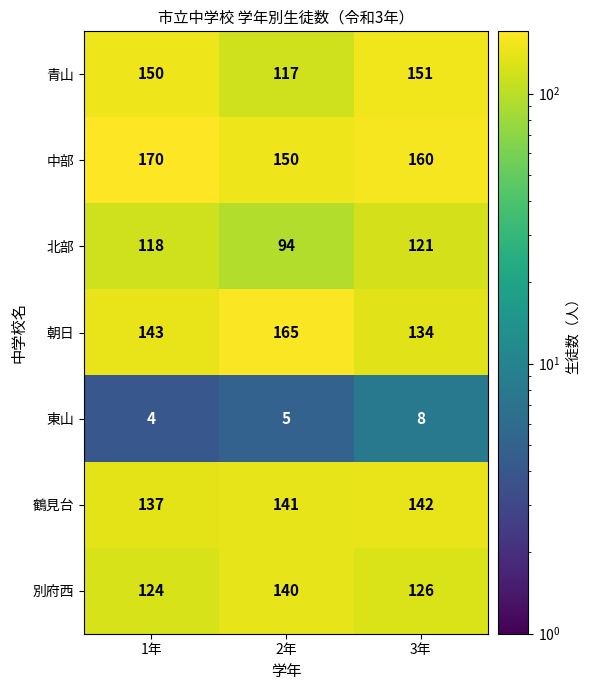

At which label does 北部 reach its minimum?

2年